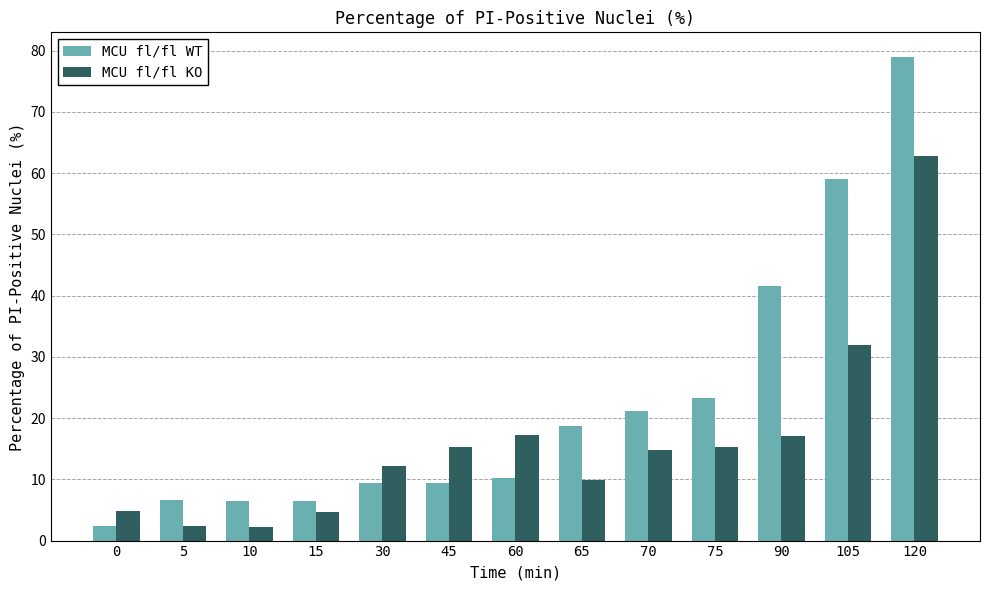

List the series in order of their overall mean, lowest first.

MCU fl/fl KO, MCU fl/fl WT